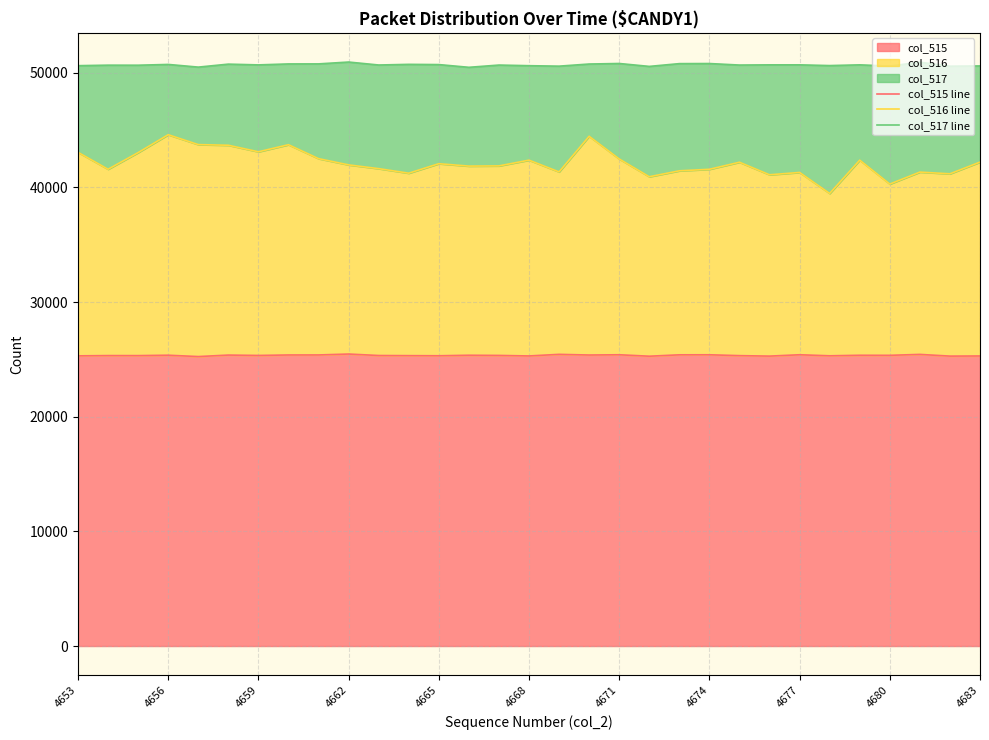

What is the value of the col_515 line point at the 10th from the left?

25465